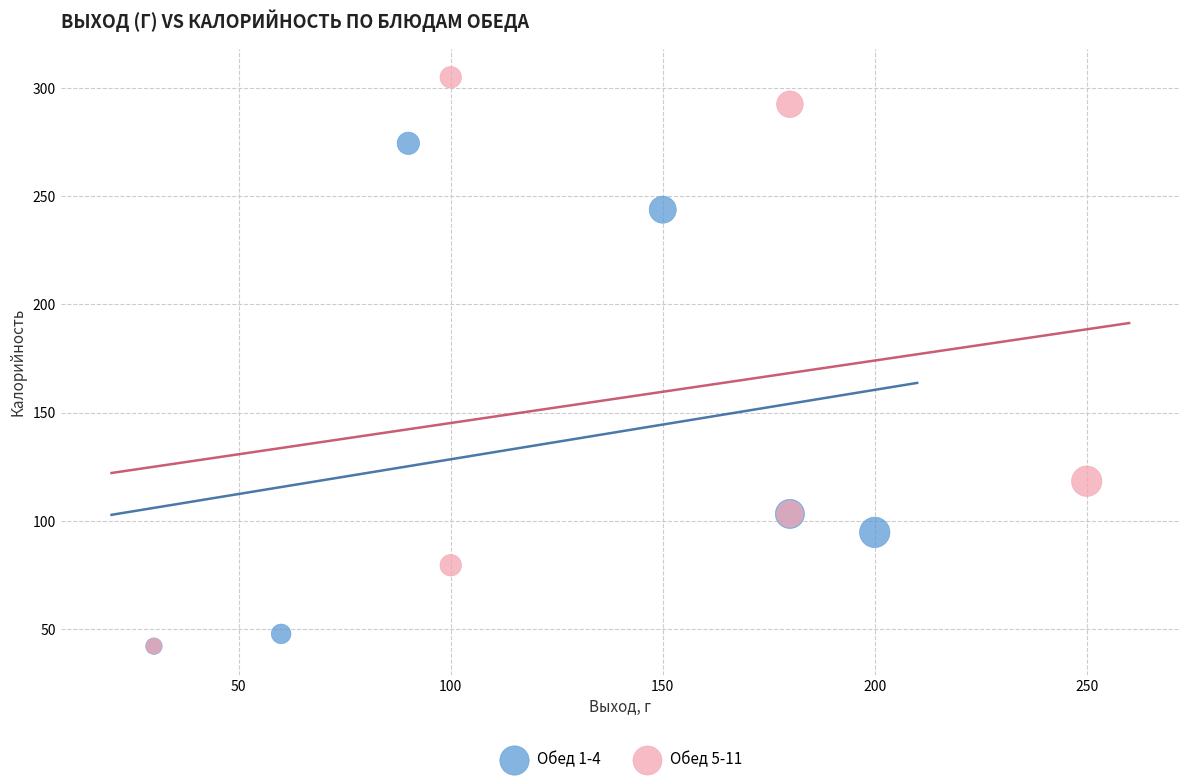

Which series has the largest Y range (max minus min)?

Обед 5-11